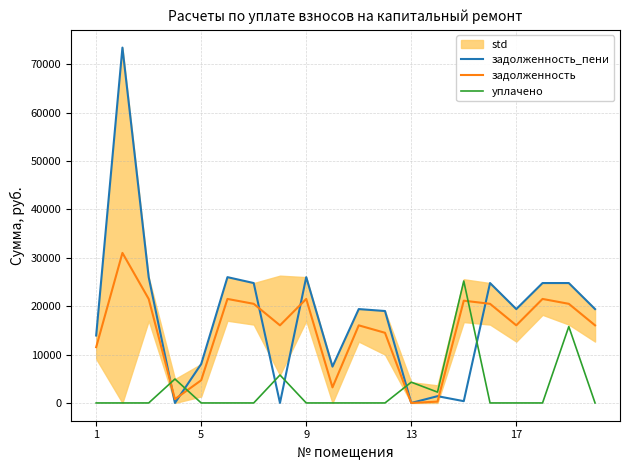

How many times do задолженность_пени and уплачено cross each other?

6